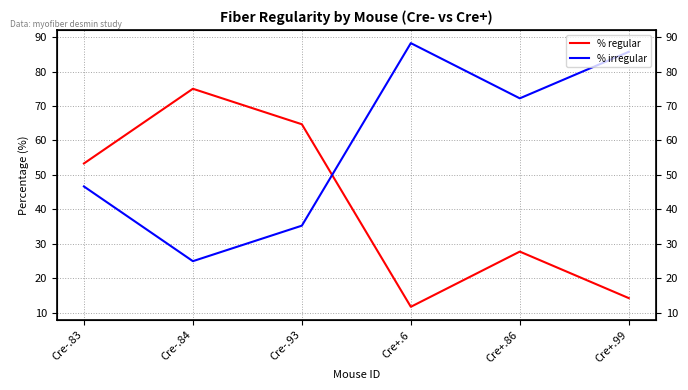

How many interior local valleys does the % regular series have?

1